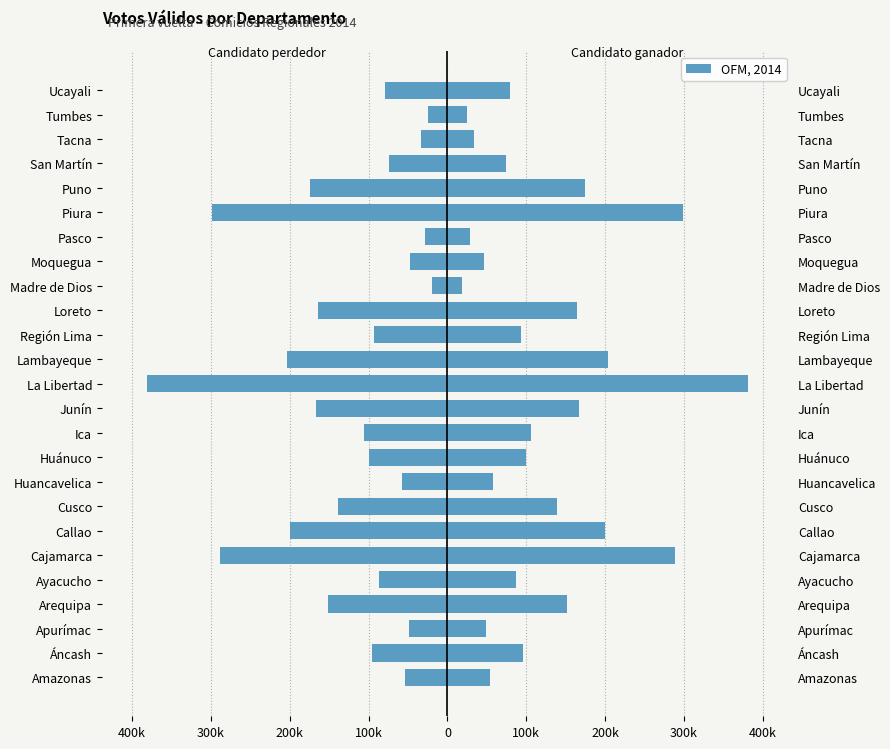

Count the number of categories in the chart.

25